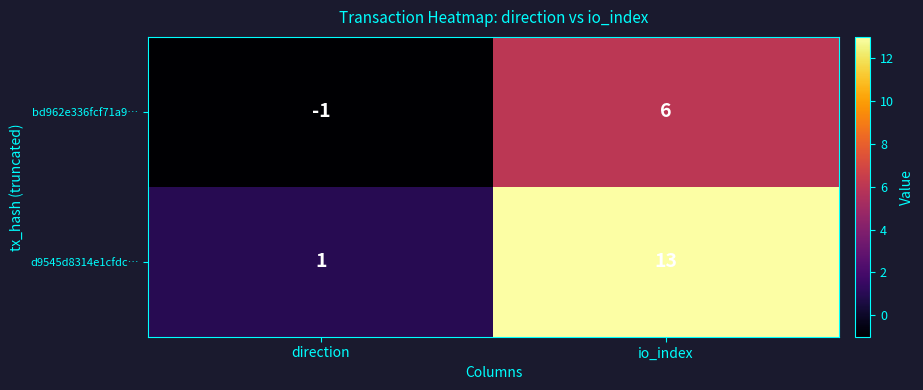

Where is d9545d8314e1cfdc… nearest to the value 7?

direction